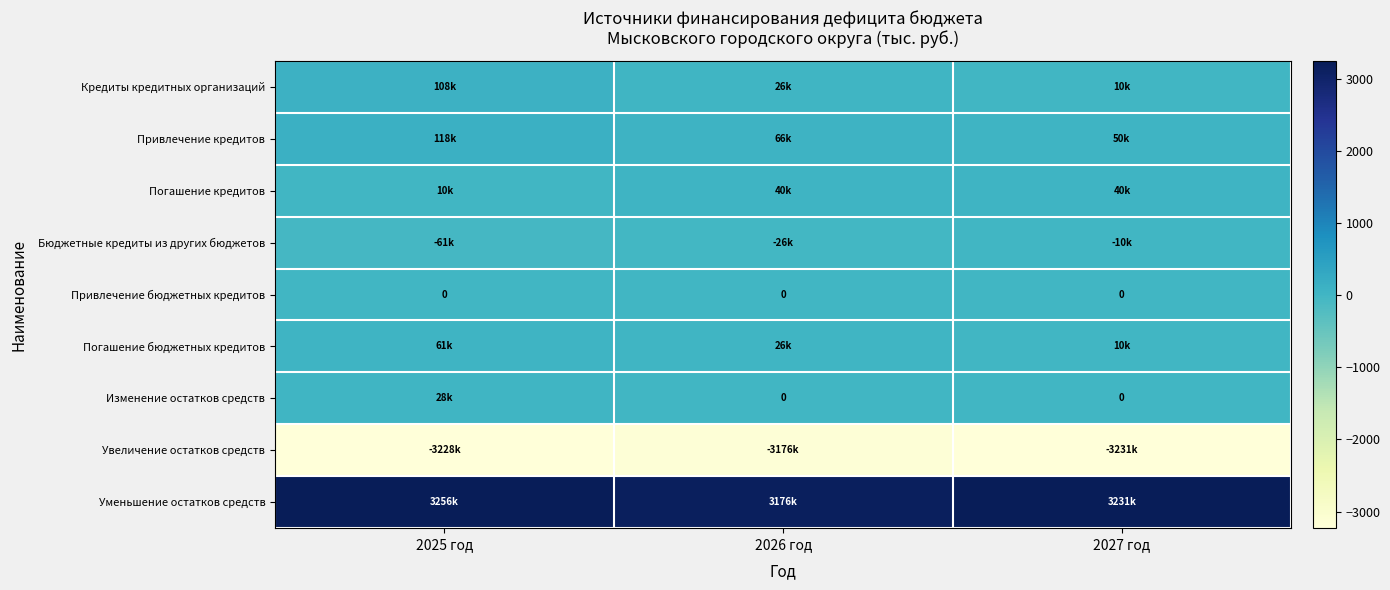

At which label is Привлечение бюджетных кредитов closest to 0?

2025 год